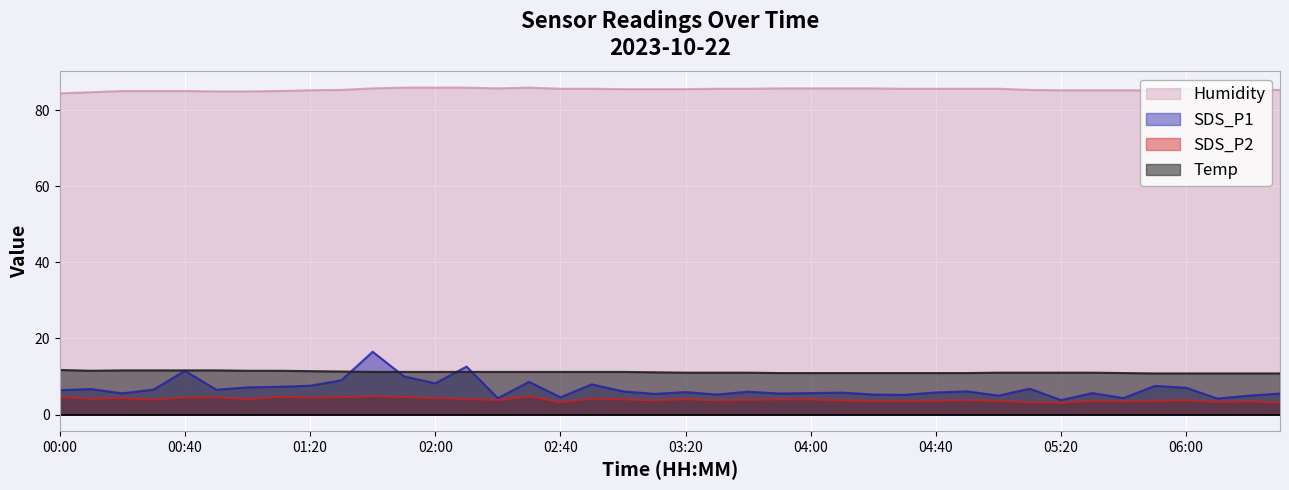

How many values in the Temp series are below 11?

13